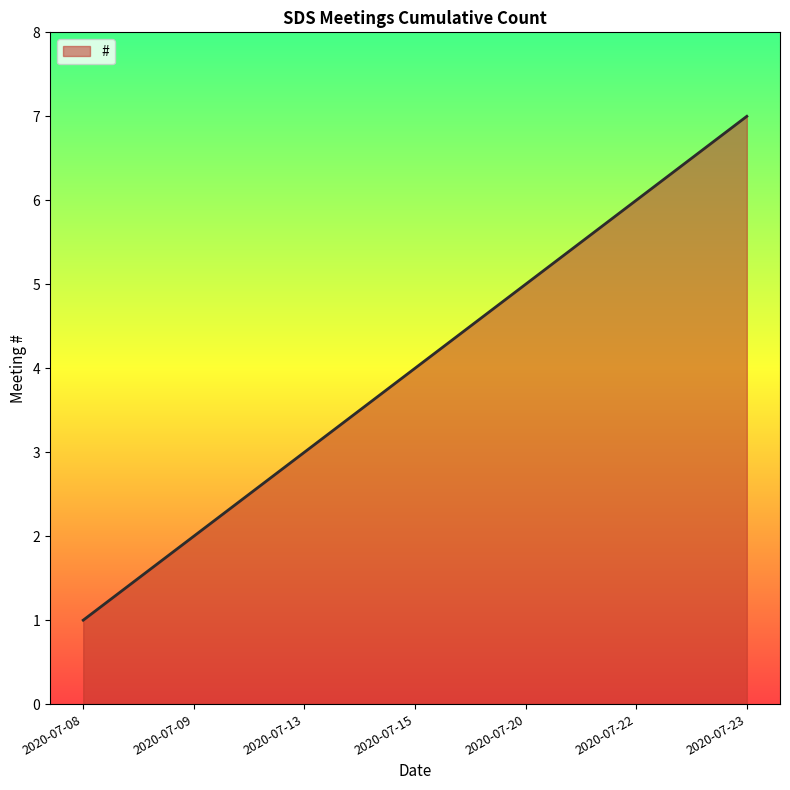

What is the ratio of the value at 2020-07-09 to the value at 2020-07-15?

0.5